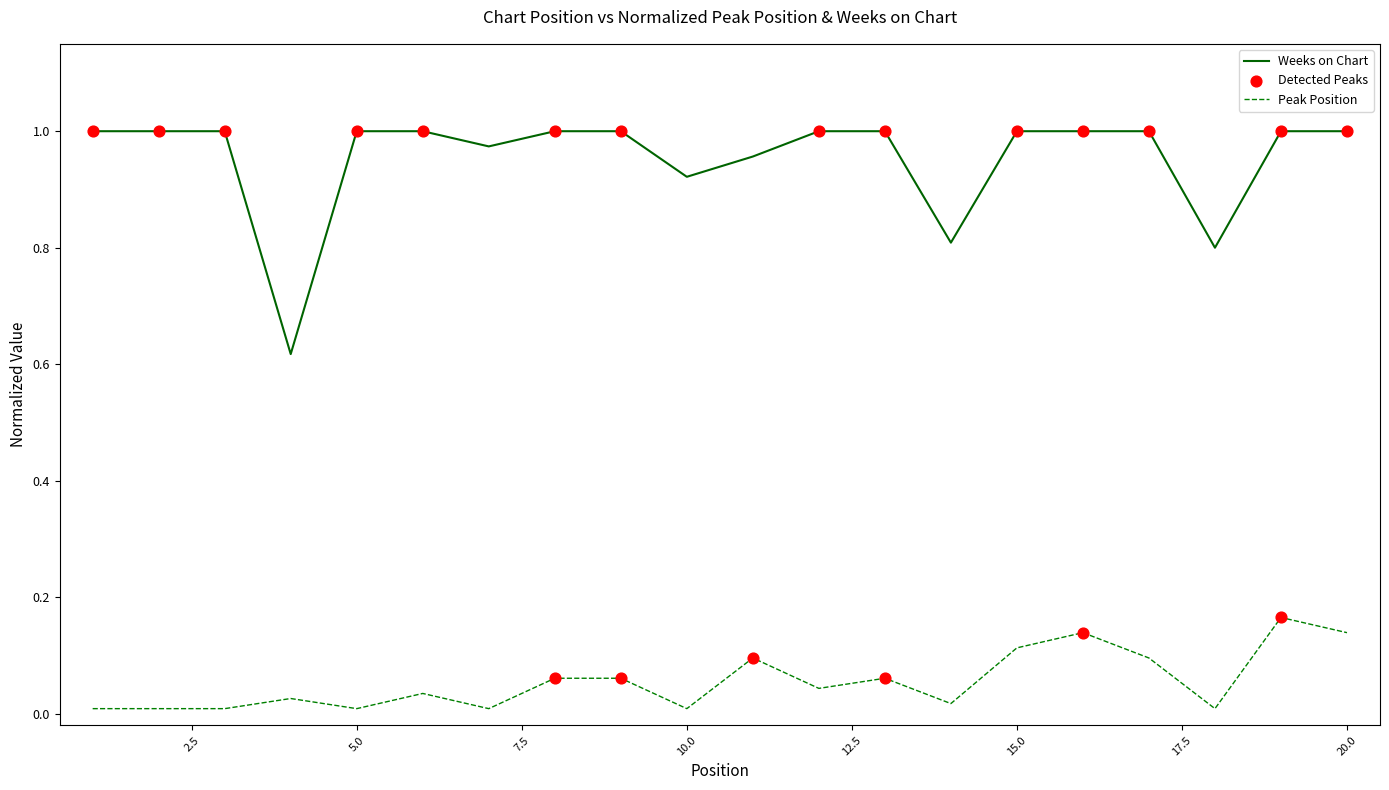

True or false: Weeks on Chart and Peak Position cross at least once.

False